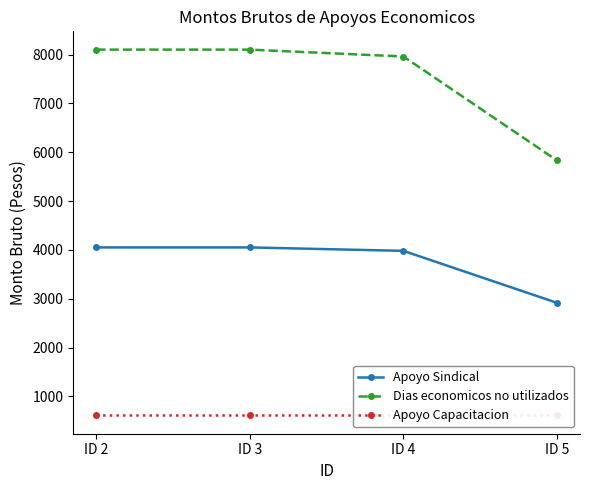

The value of Apoyo Capacitacion at ID 3 is 610.0. True or false?

True